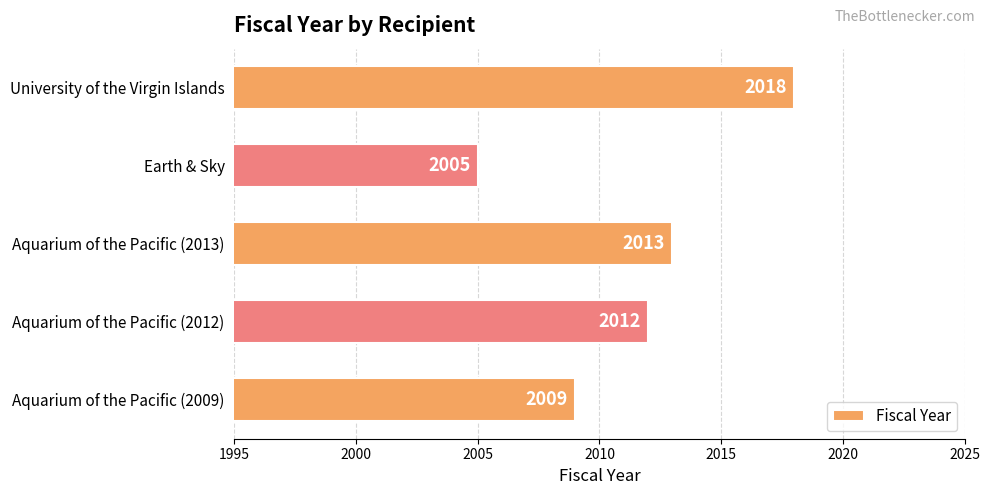

Rank the categories by value from lowest to highest.

Earth & Sky, Aquarium of the Pacific (2009), Aquarium of the Pacific (2012), Aquarium of the Pacific (2013), University of the Virgin Islands